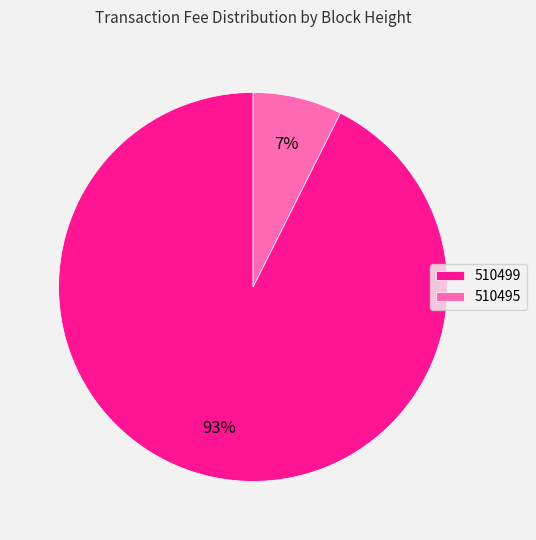

Which slice represents more than half of the pie?

510499